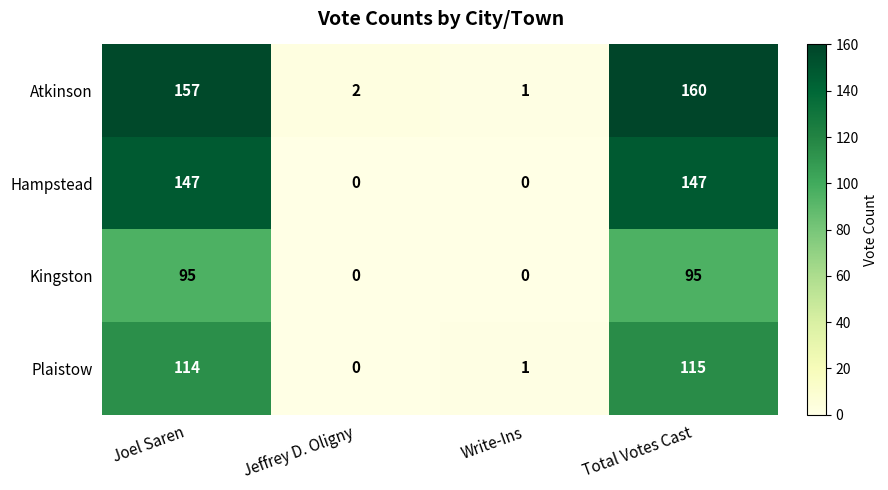

Count the Kingston values in the range 0 to 95.

4